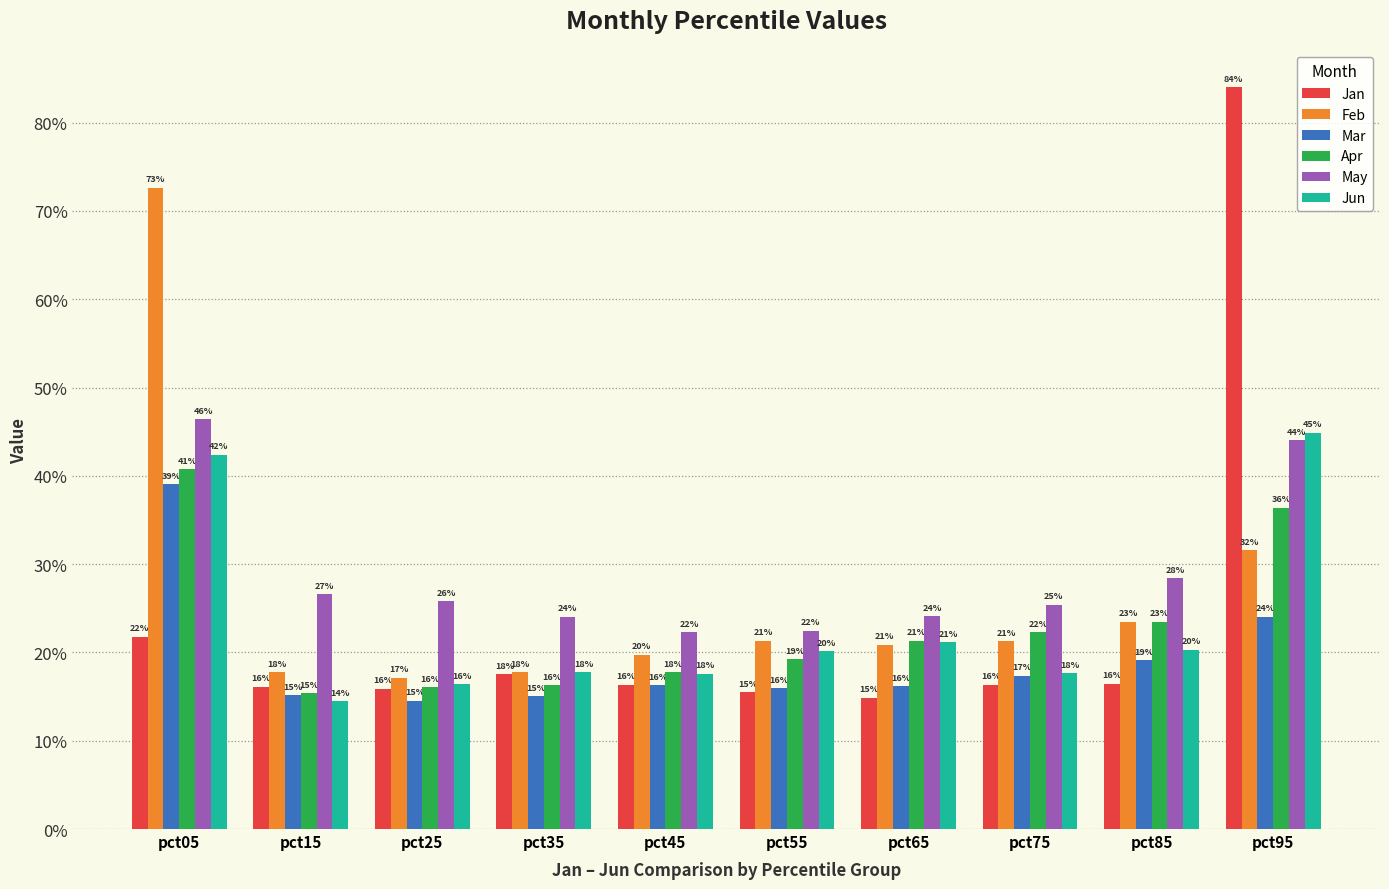

Which series has the widest spread of values?

Jan